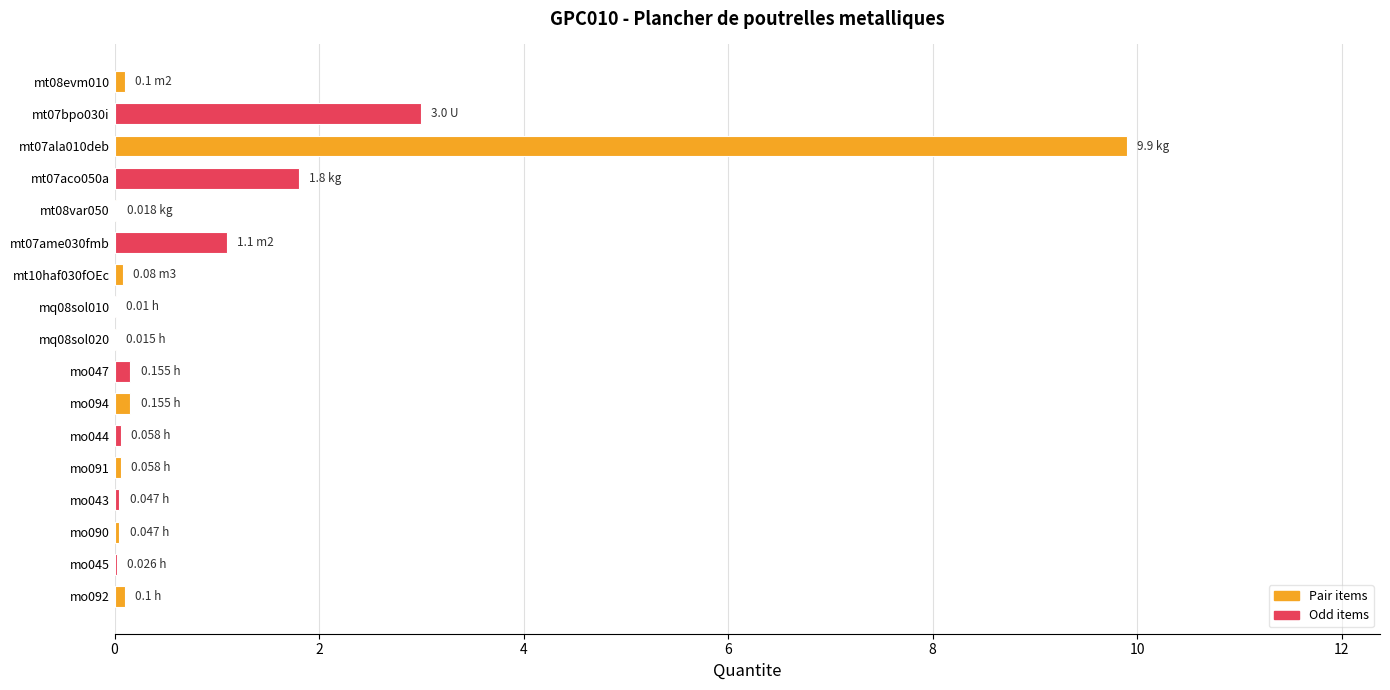

What is the sum of all values?

16.7